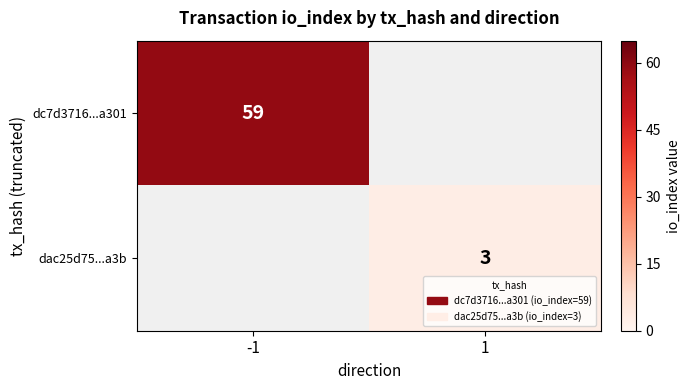

At which category is the sum across all series the highest?

-1